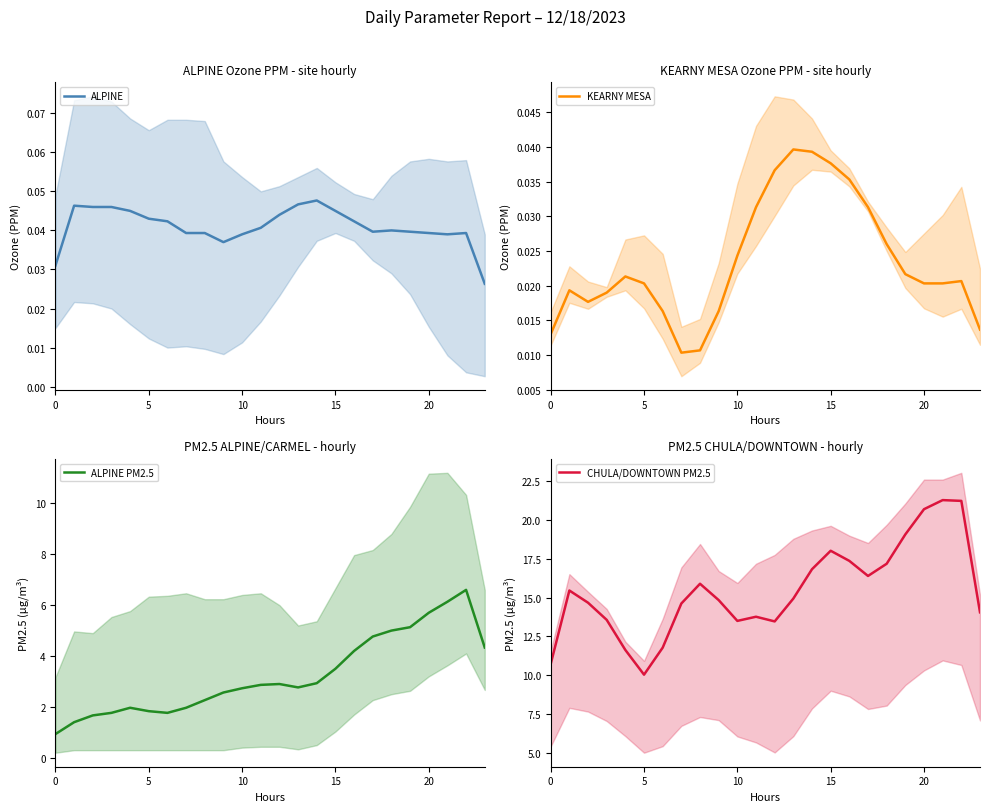

How many lines are shown in the chart?

4